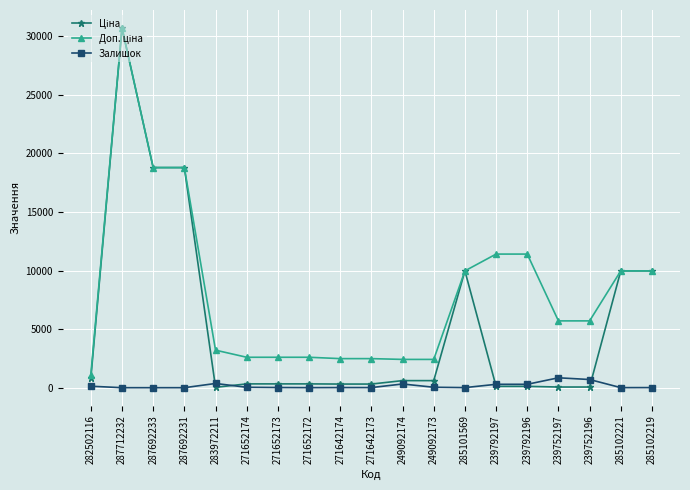

At how many categories does at least one series exceed 14060?

3